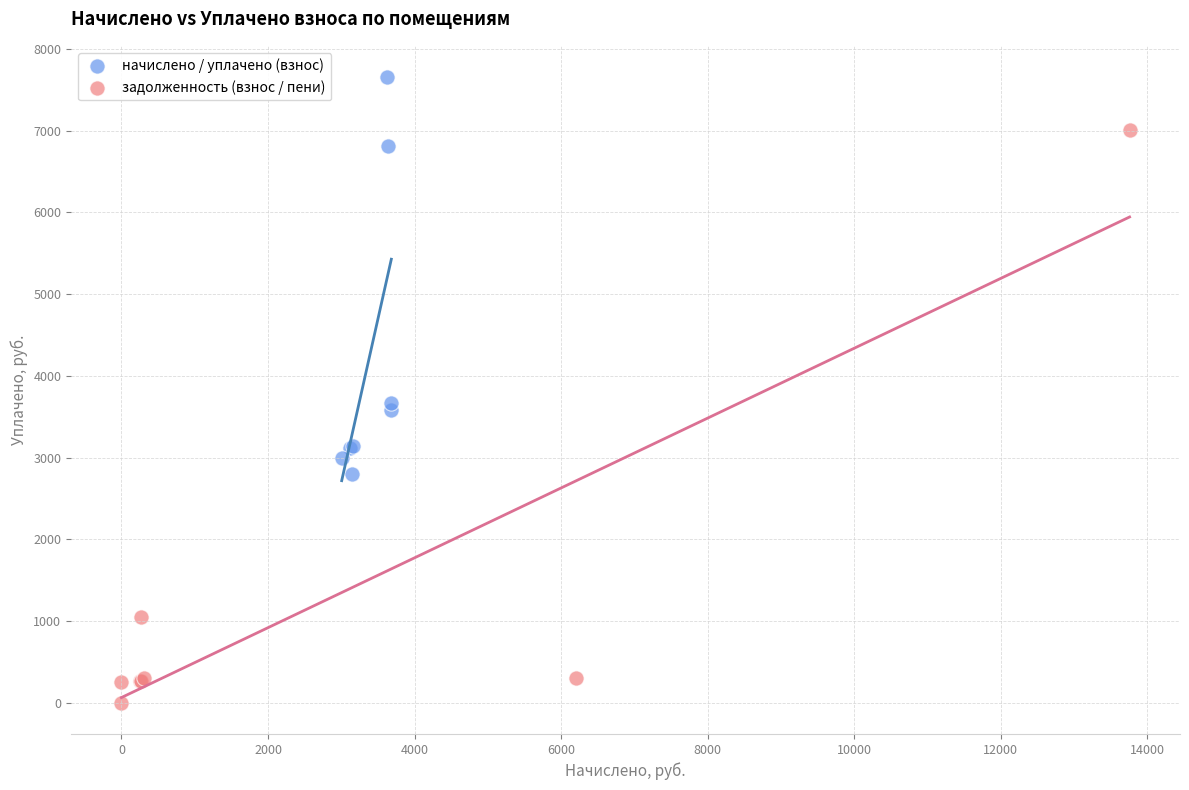

Which series contains the highest Y value?

начислено / уплачено (взнос)